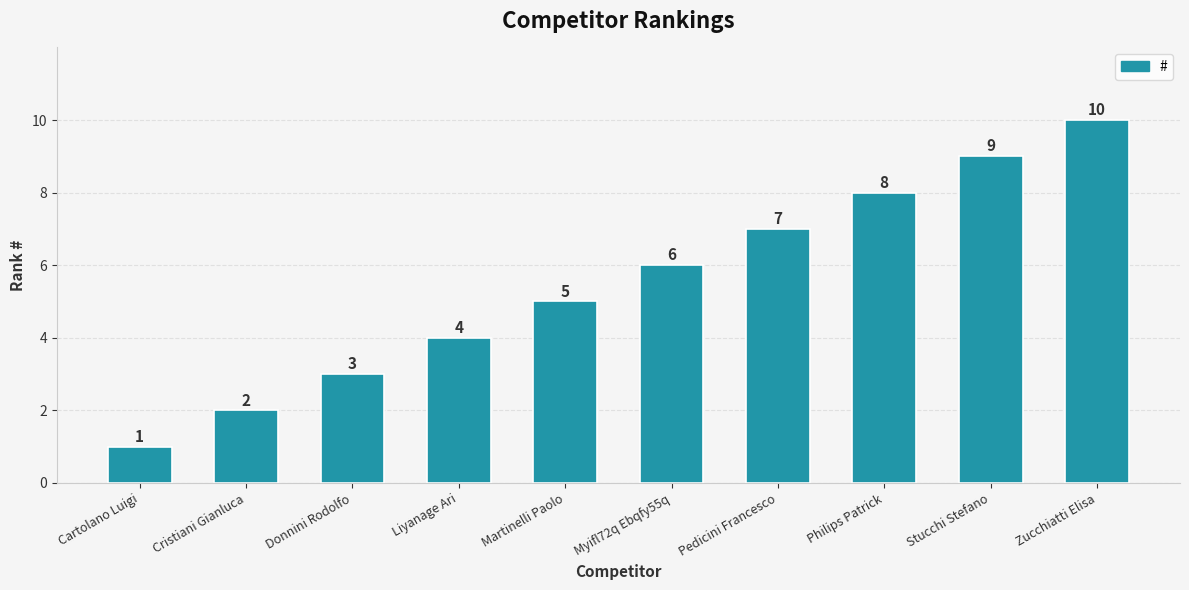

How many series are shown in this chart?

1